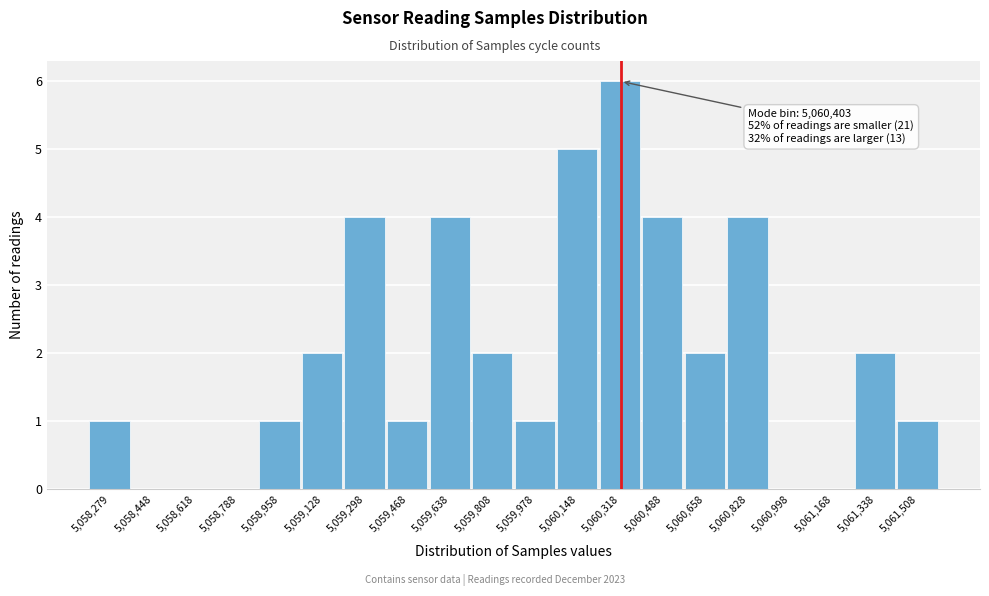

Reading right to left, transcribe all the data shown in this chart.

5,061,508=1	5,061,338=2	5,061,168=0	5,060,998=0	5,060,828=4	5,060,658=2	5,060,488=4	5,060,318=6	5,060,148=5	5,059,978=1	5,059,808=2	5,059,638=4	5,059,468=1	5,059,298=4	5,059,128=2	5,058,958=1	5,058,788=0	5,058,618=0	5,058,448=0	5,058,279=1